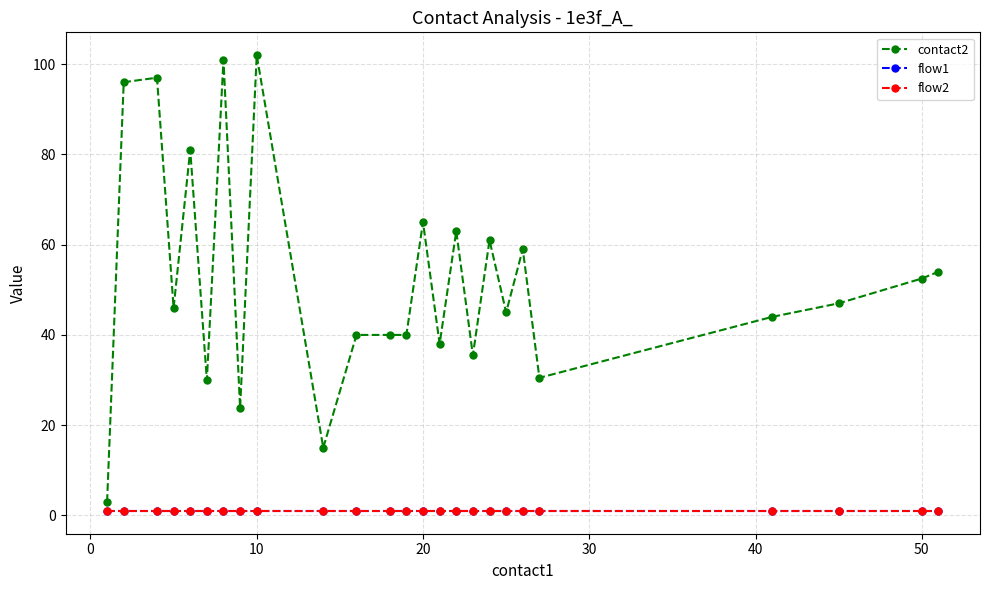

True or false: flow1 and contact2 intersect in this chart.

False